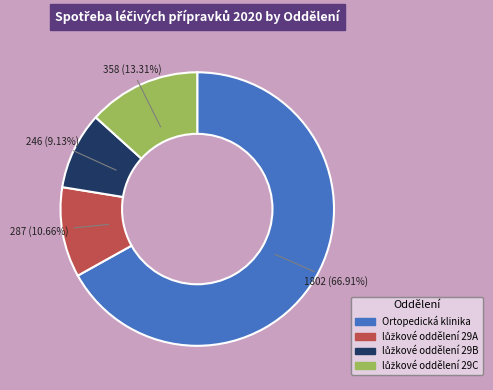

Count the number of slices in the pie.

4